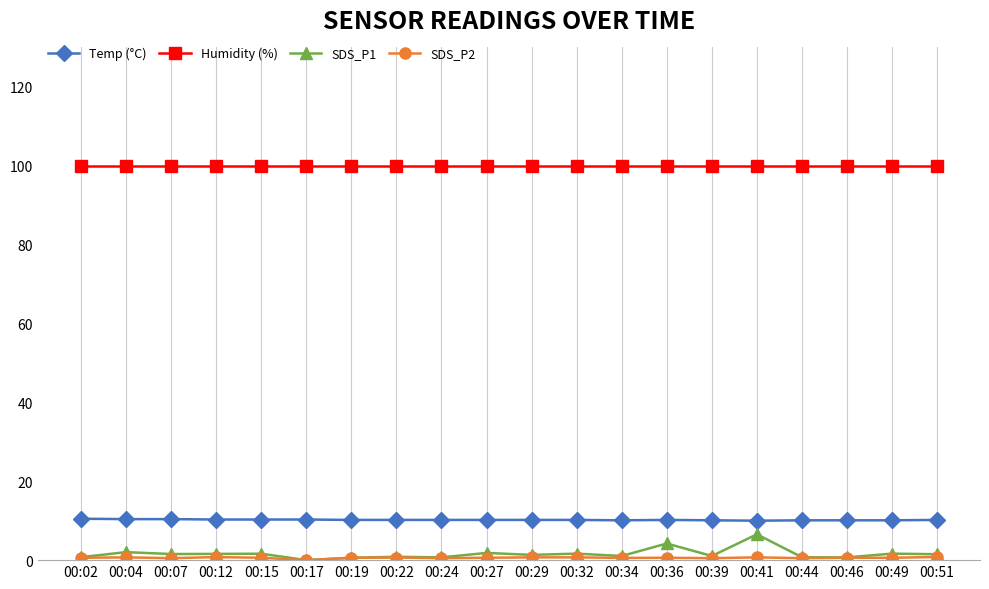

Count the number of data series in this chart.

4